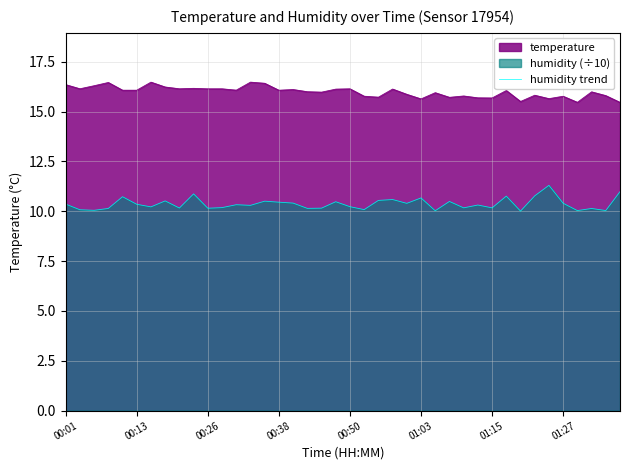

What is the total value across all series at 00:13?

26.4